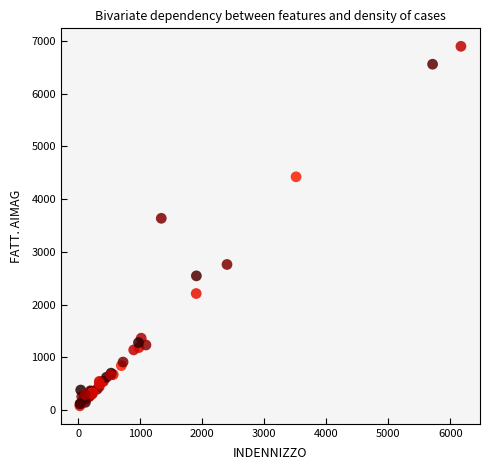

What Y value in the scatter plot is closest to 3487?

3635.2